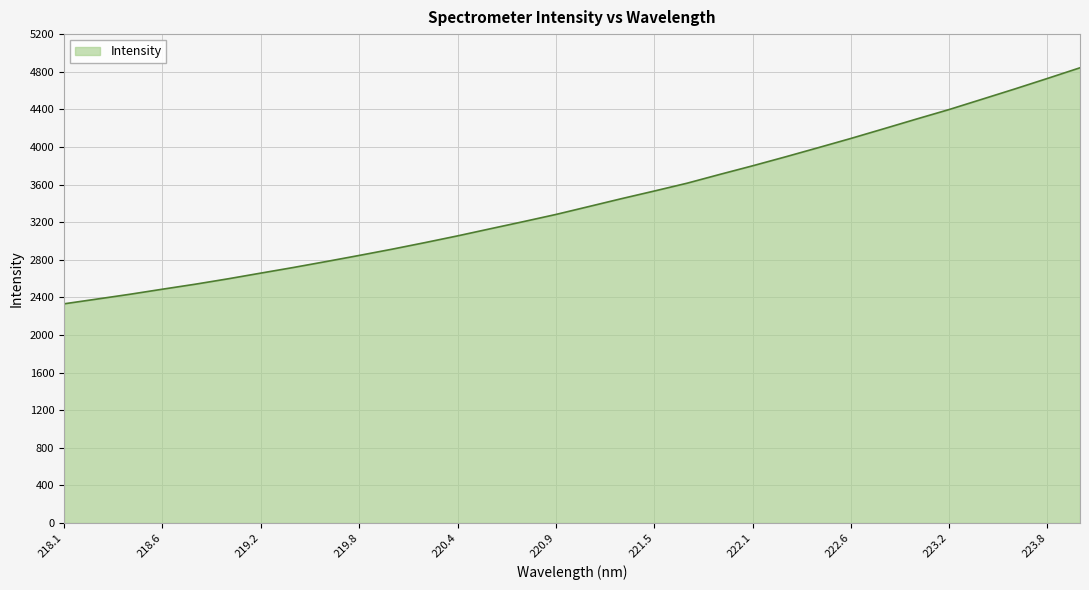

Reading left to right, what are all the values shown in this chart?

2331.4	2381.7	2432.5	2486.9	2540.0	2597.4	2658.1	2718.4	2781.6	2846.2	2912.4	2982.2	3054.1	3129.9	3205.0	3281.9	3365.7	3449.8	3531.0	3614.2	3707.8	3799.2	3894.1	3991.6	4090.1	4192.6	4296.1	4397.6	4506.5	4615.8	4727.9	4842.0